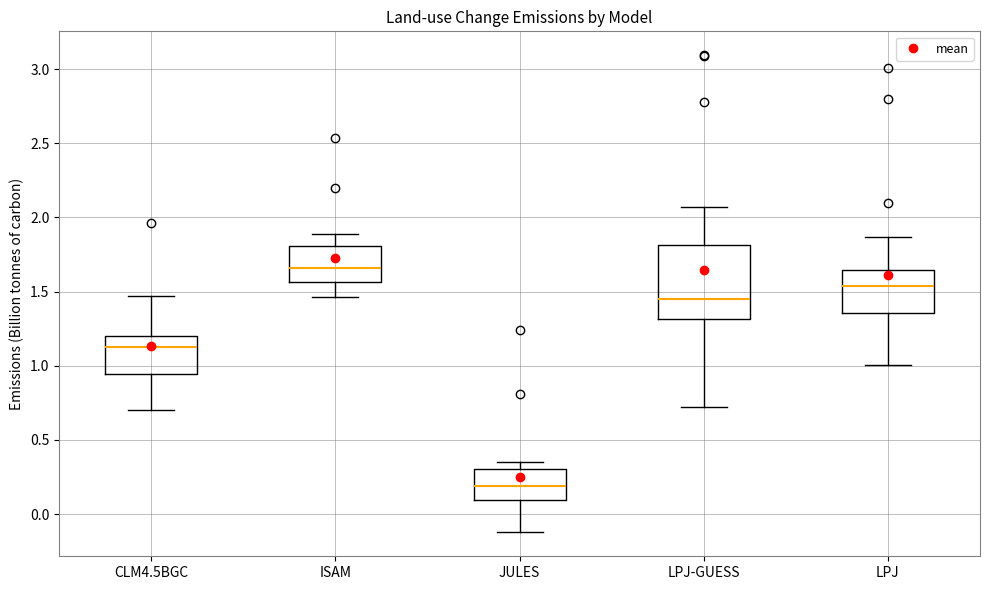

Which box is the tallest, from its lower edge to its upper edge?

LPJ-GUESS